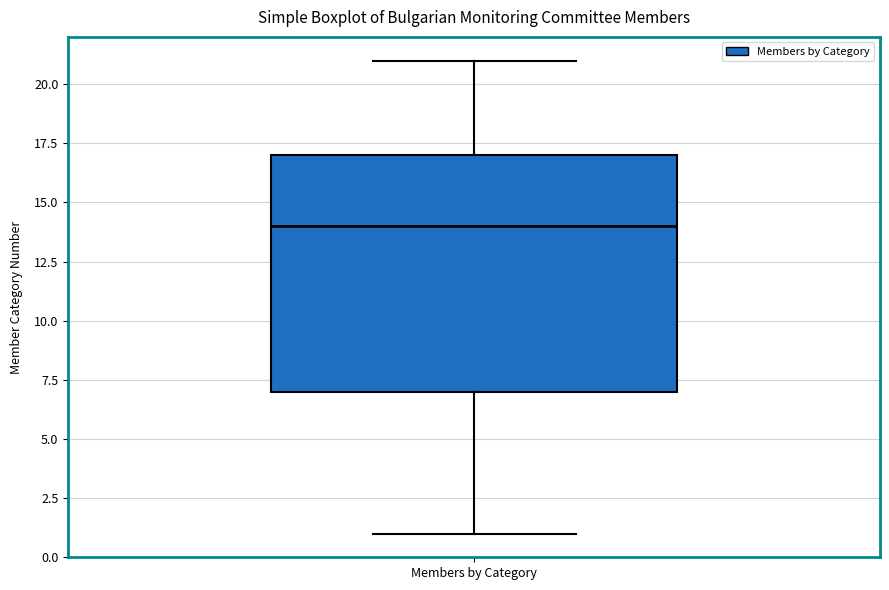

Read this box plot against the y-axis: the position of the median line, the range covered by the box, and the ends of both whiskers. The values are not printed on the chart, so give them approximately, as read against the axis.

median 14, box 7 to 17, whiskers 1 to 21